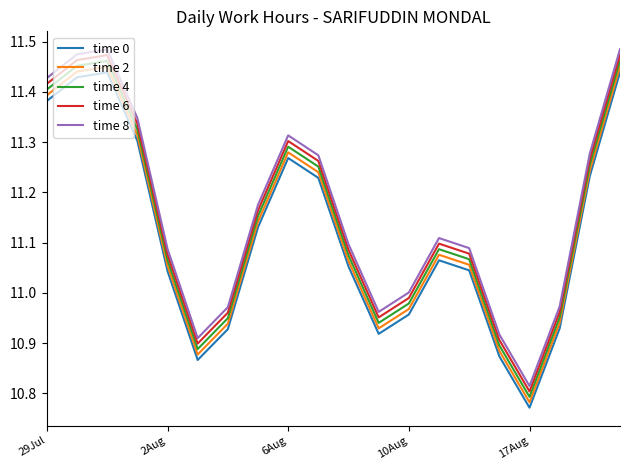

List the series in order of their overall mean, lowest first.

time 0, time 2, time 4, time 6, time 8